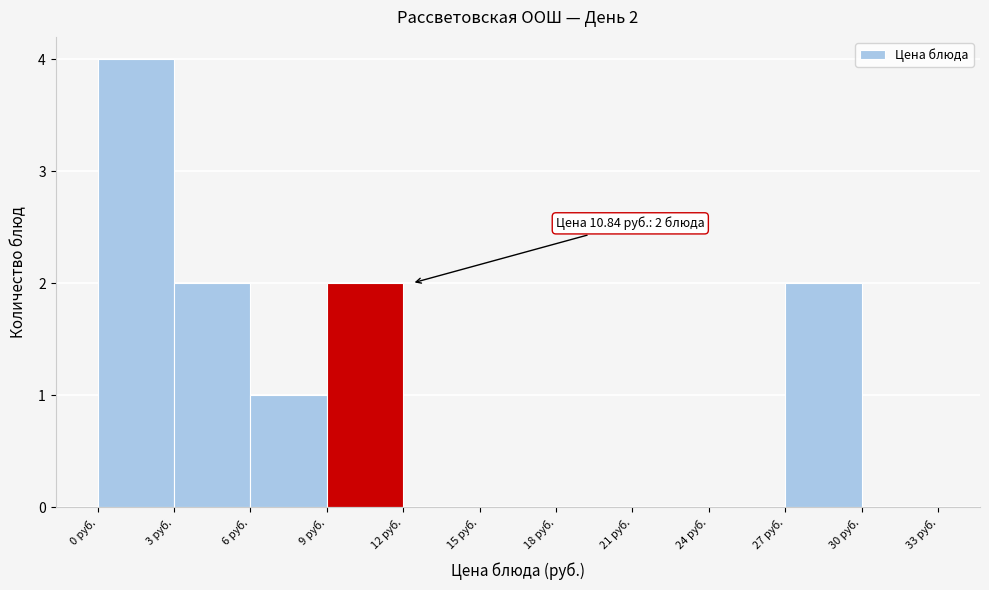

Over which range of the x-axis is the bar tallest?

0 to 3